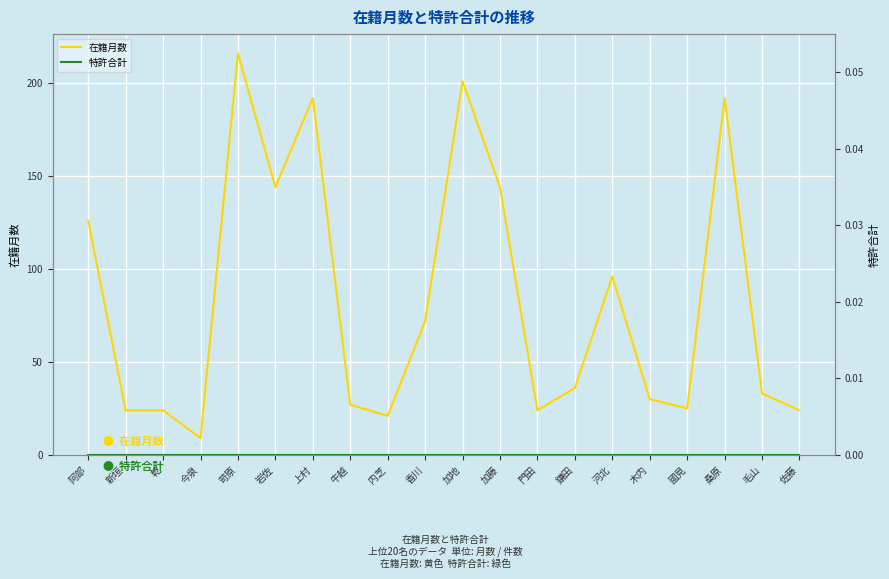

What is the total value across all series at 加藤?

144